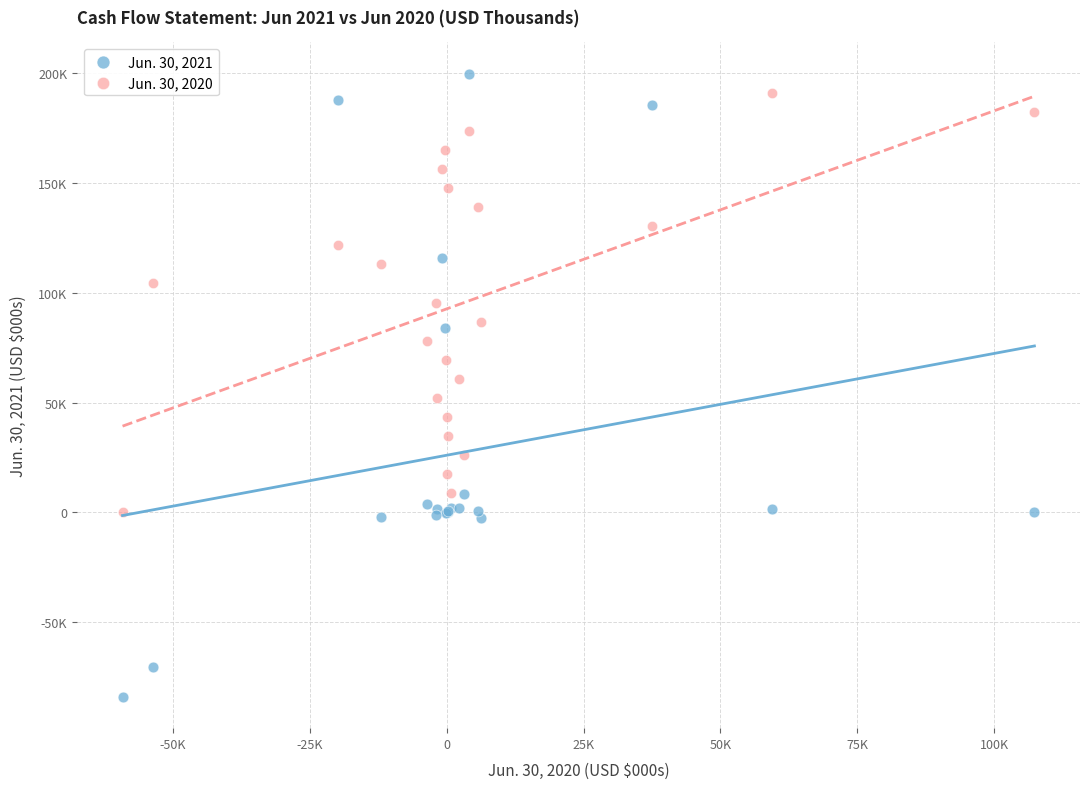

What are all the series names shown in the legend?

Jun. 30, 2021, Jun. 30, 2020